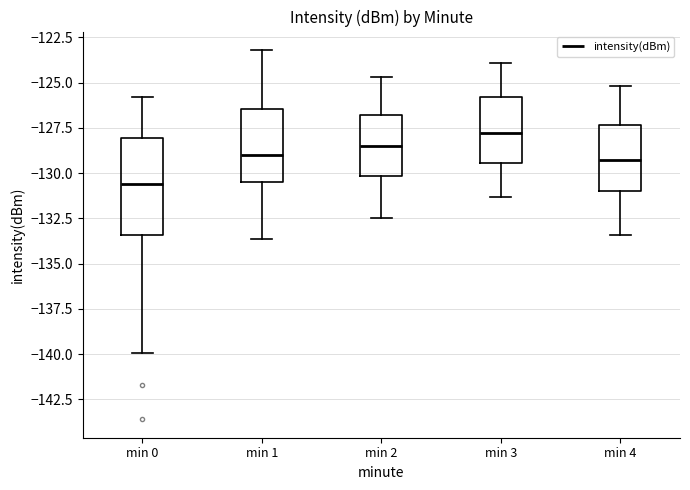

Which box is the tallest, from its lower edge to its upper edge?

min 0